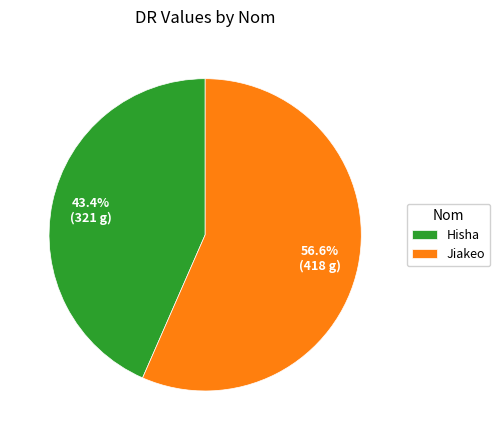

True or false: Hisha accounts for 43% of the total.

True